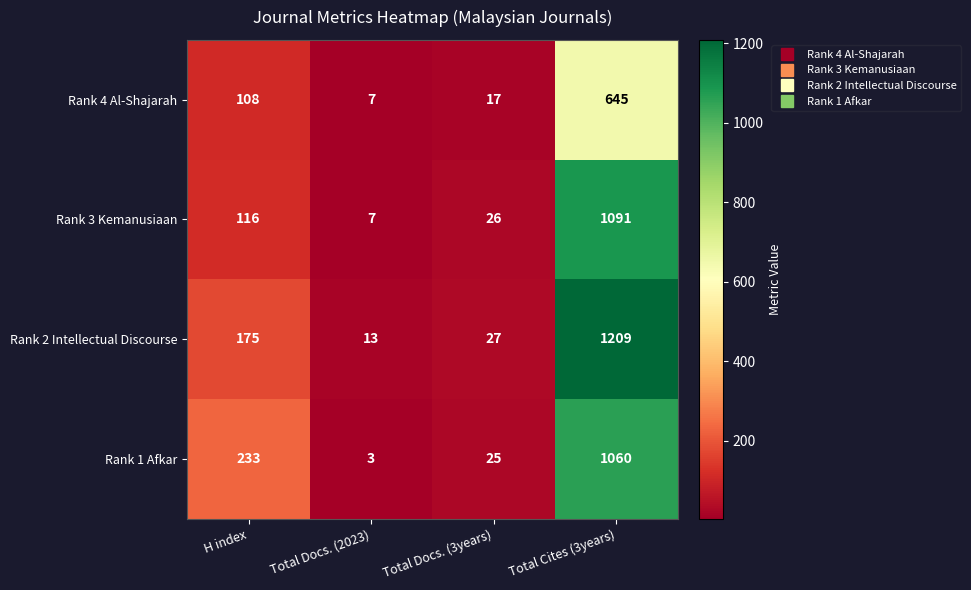

What is the sum of the Rank 4 Al-Shajarah values at H index and Total Cites (3years)?

753